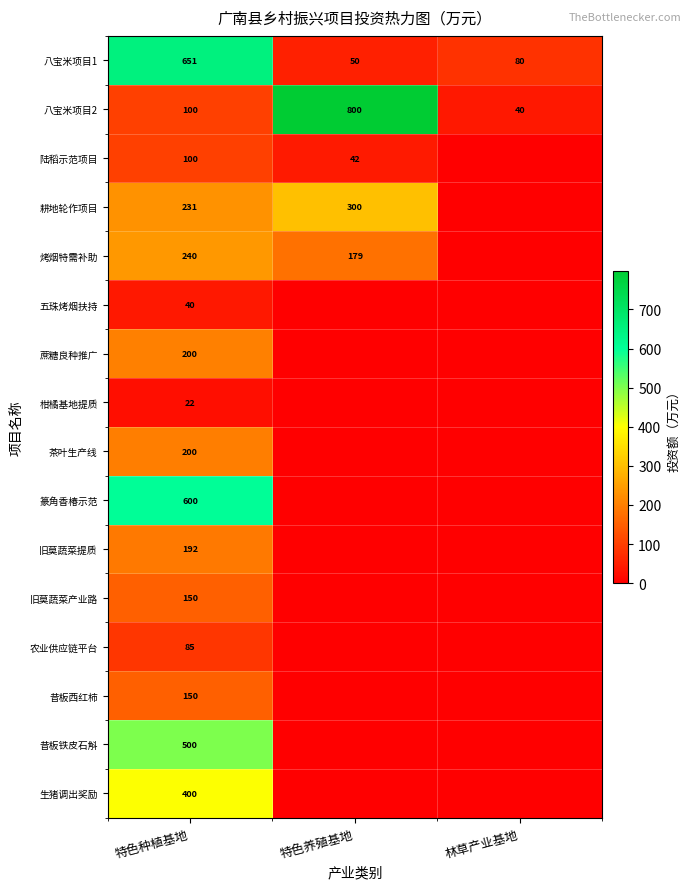

What is the total value across all series at 特色种植基地?

3861